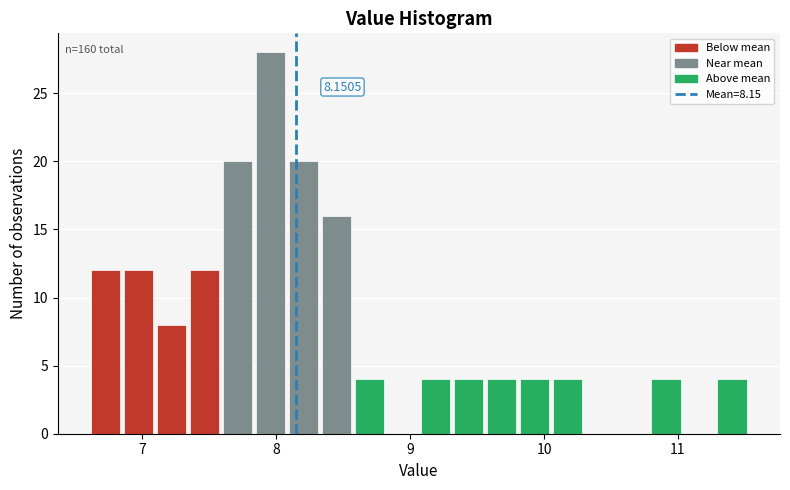

Read against the x-axis, roughly where is the centre of the tallest bar?

8.0